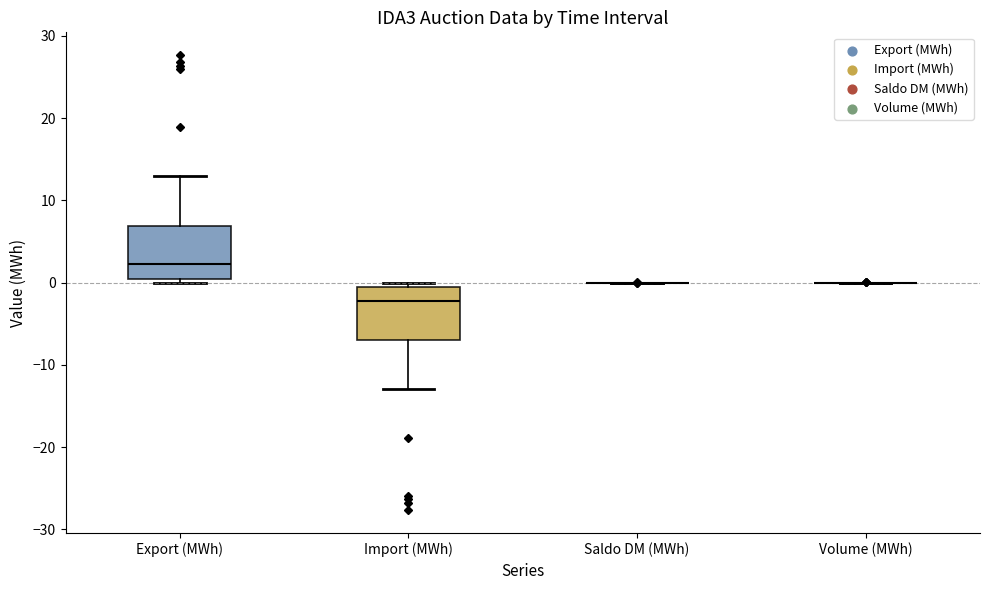

Reading left to right, read every box against the y-axis: the position of its median line, the range the box covers, and the ends of its whiskers. The values are not printed on the chart, so give them approximately, as read against the axis.

Export (MWh): median 2, box 1 to 7, whiskers 0 to 13
Import (MWh): median -2, box -7 to 0, whiskers -13 to 0 (just above the box's upper edge)
Saldo DM (MWh): box collapsed to a line at 0, whiskers 0 to 0
Volume (MWh): box collapsed to a line at 0, whiskers 0 to 0